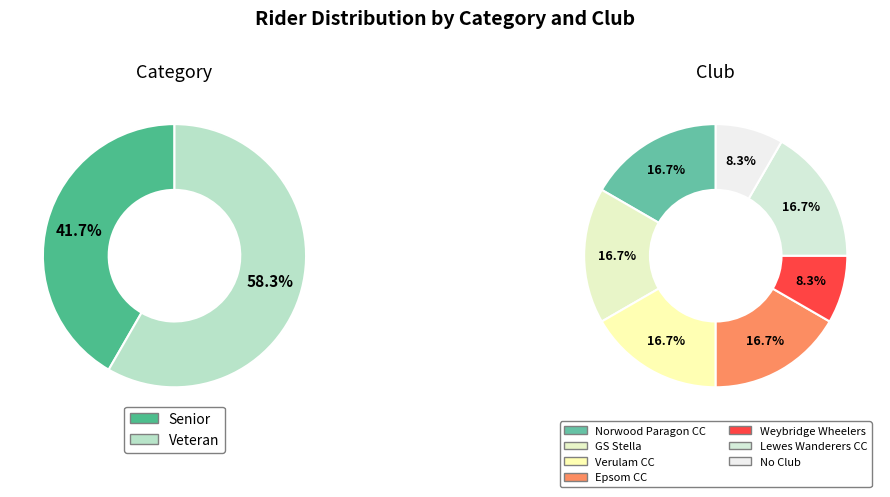

The Veteran slice represents 58% of the pie. True or false?

True